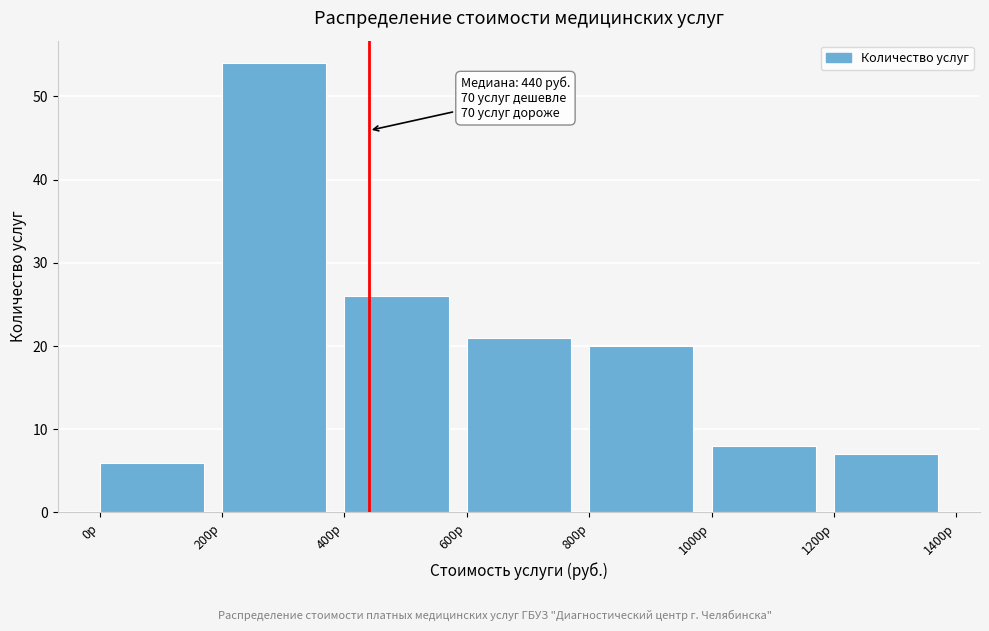

Over which range of the x-axis is the bar tallest?

200 to 400